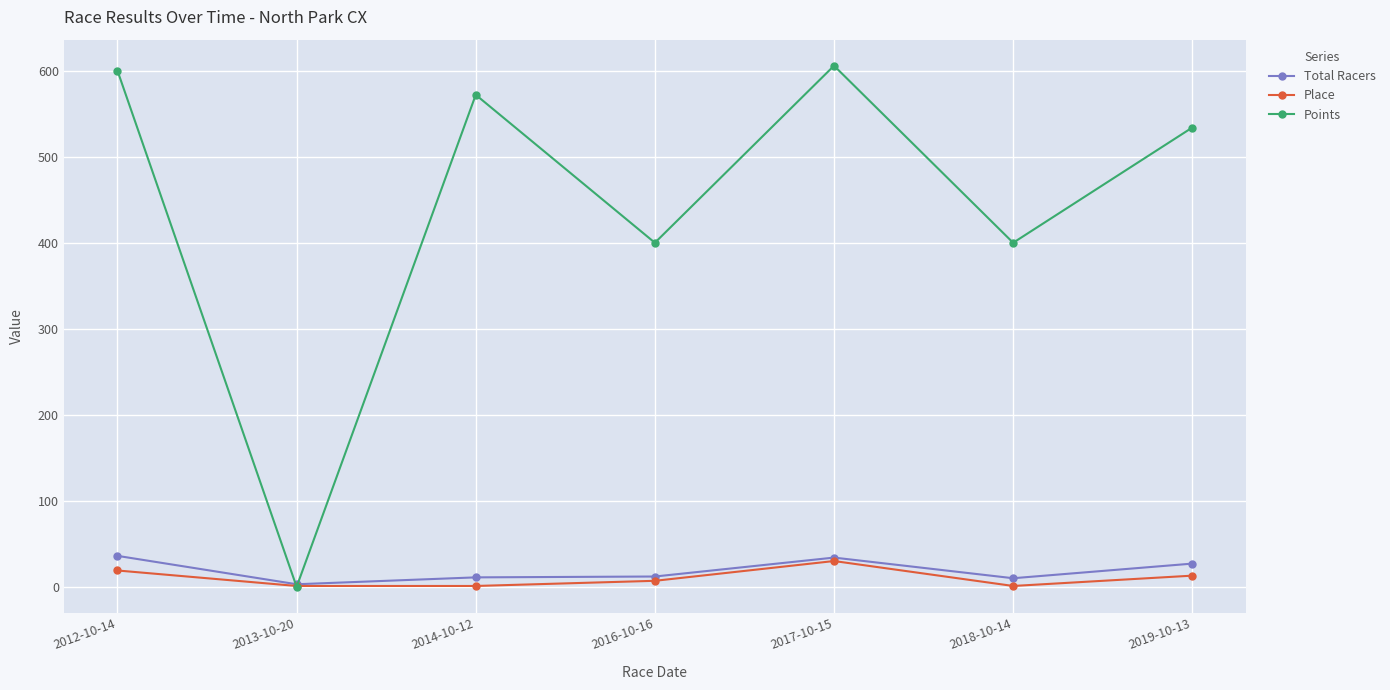

True or false: Place has a value of 13.0 at 2019-10-13.

True